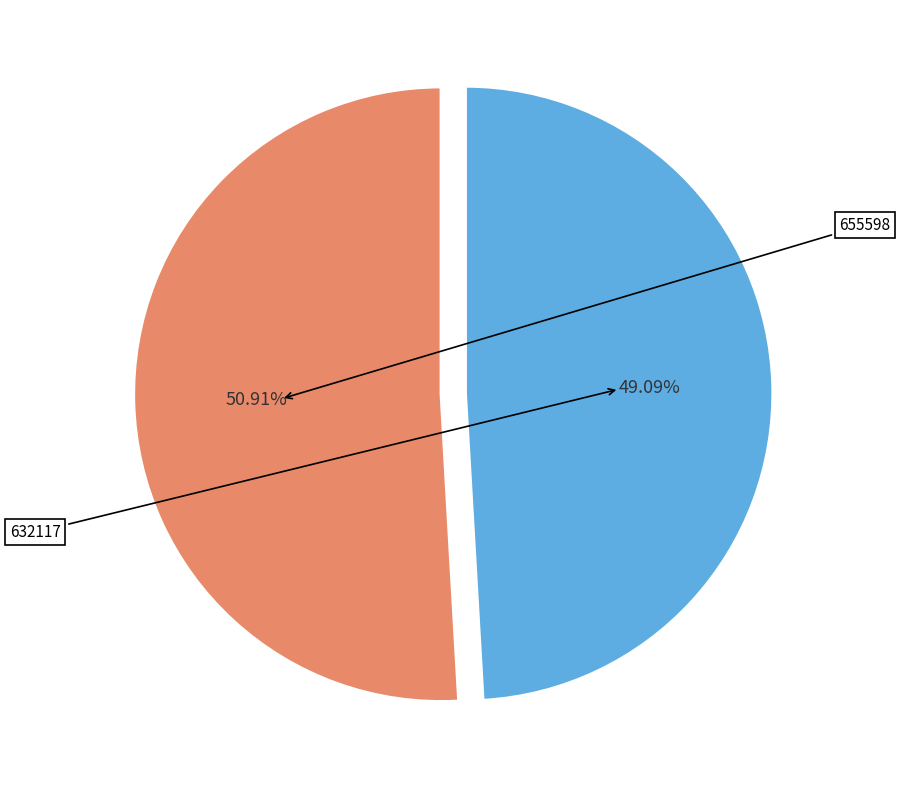

Is there a majority slice in this chart?

Yes